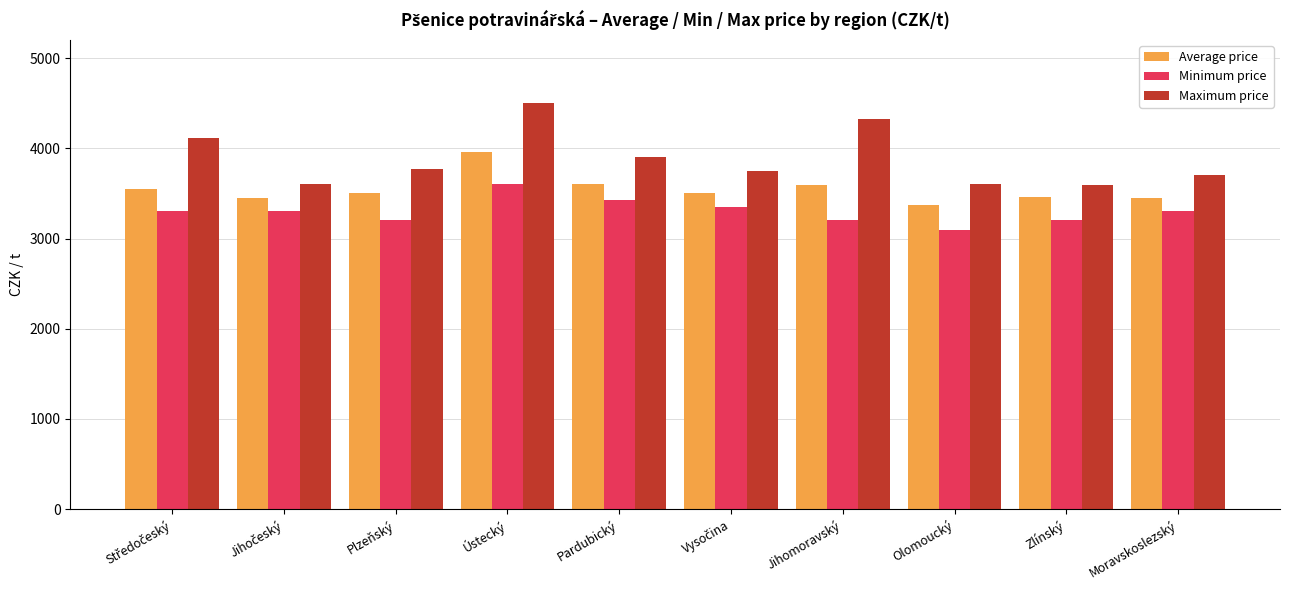

What is the sum of all Minimum price values?

32974